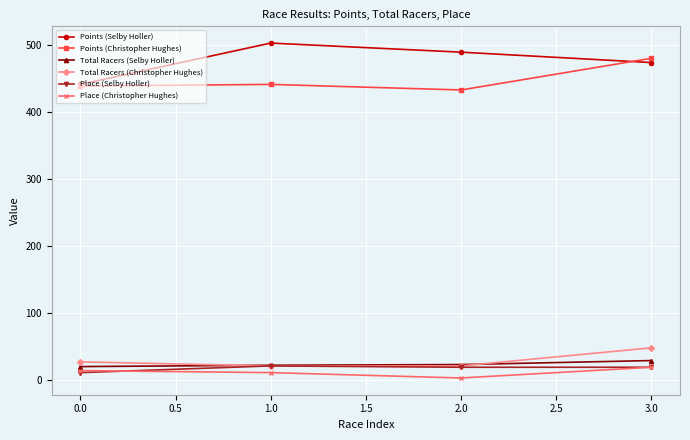

Which series has the widest spread of values?

Points (Selby Holler)